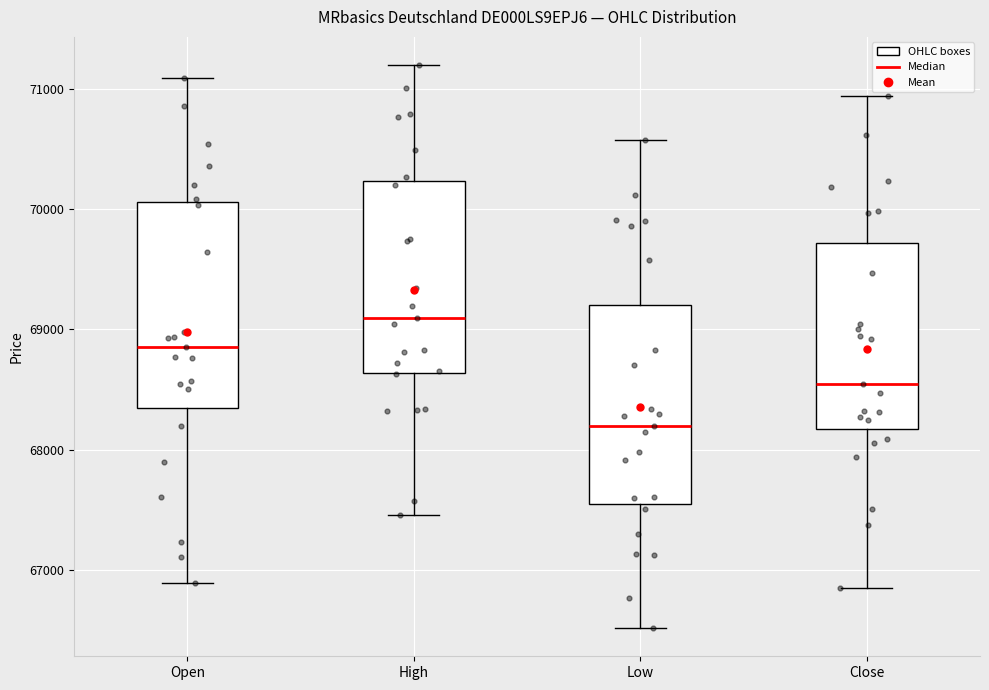

Where is the upper edge of the box for High on the y-axis? The values are not printed on the chart, so give them approximately, as read against the axis.

70200